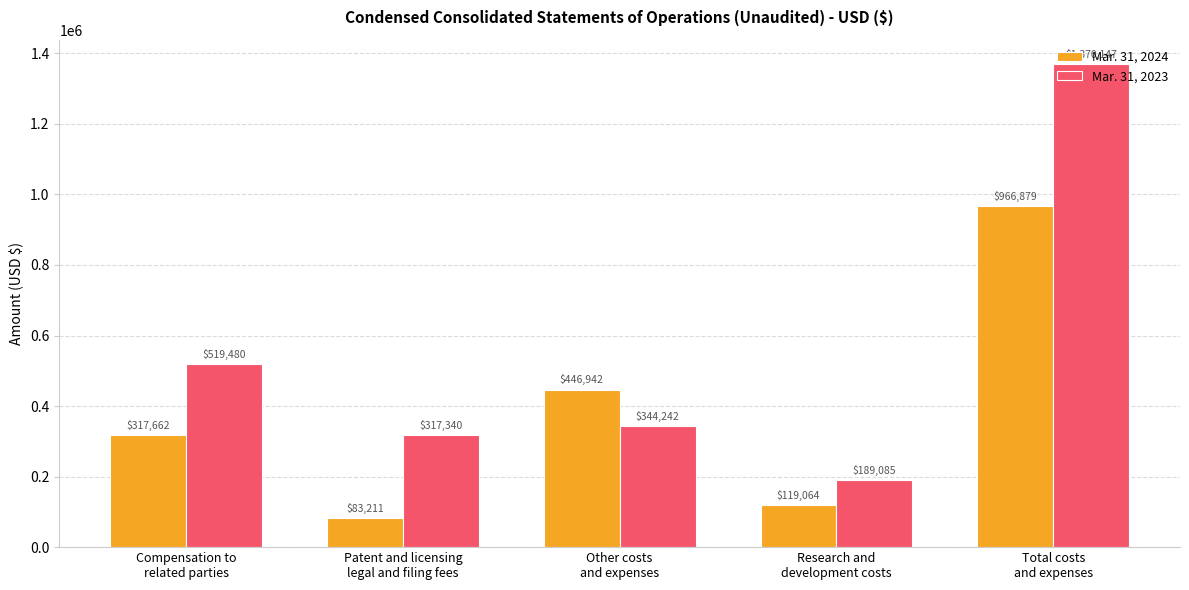

What is the average value of the Mar. 31, 2024 series?

386752